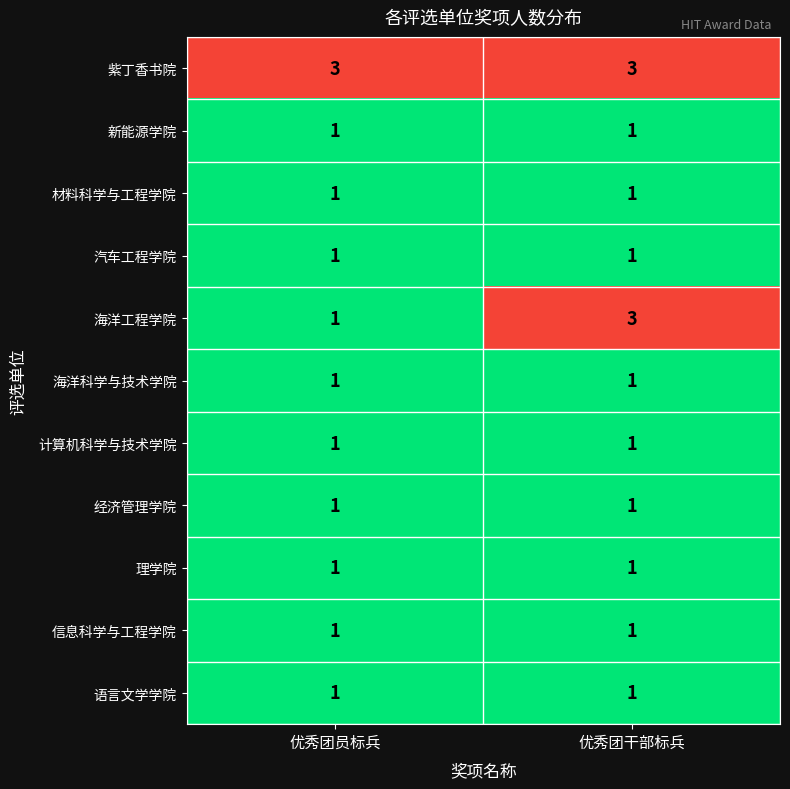

Is it true that 信息科学与工程学院 equals 0 at 优秀团干部标兵?

False